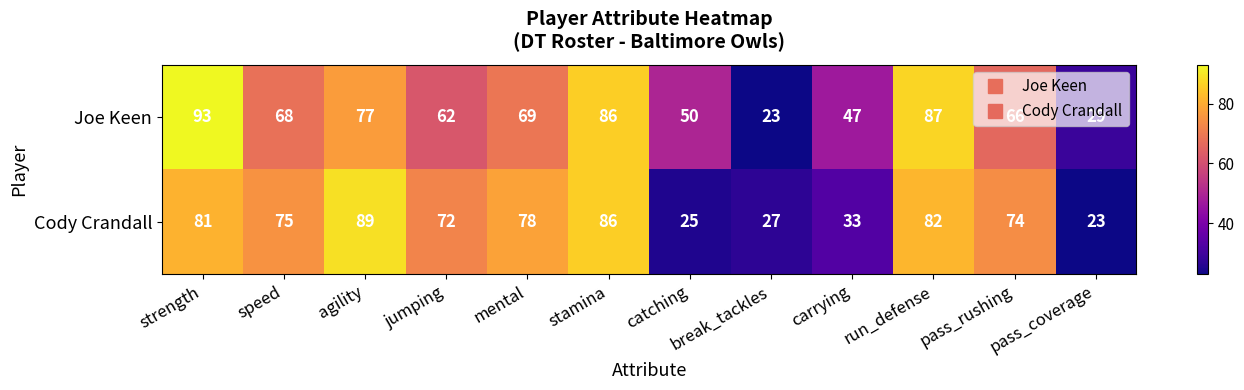

What is the difference between the maximum and minimum values in the Cody Crandall series?

66